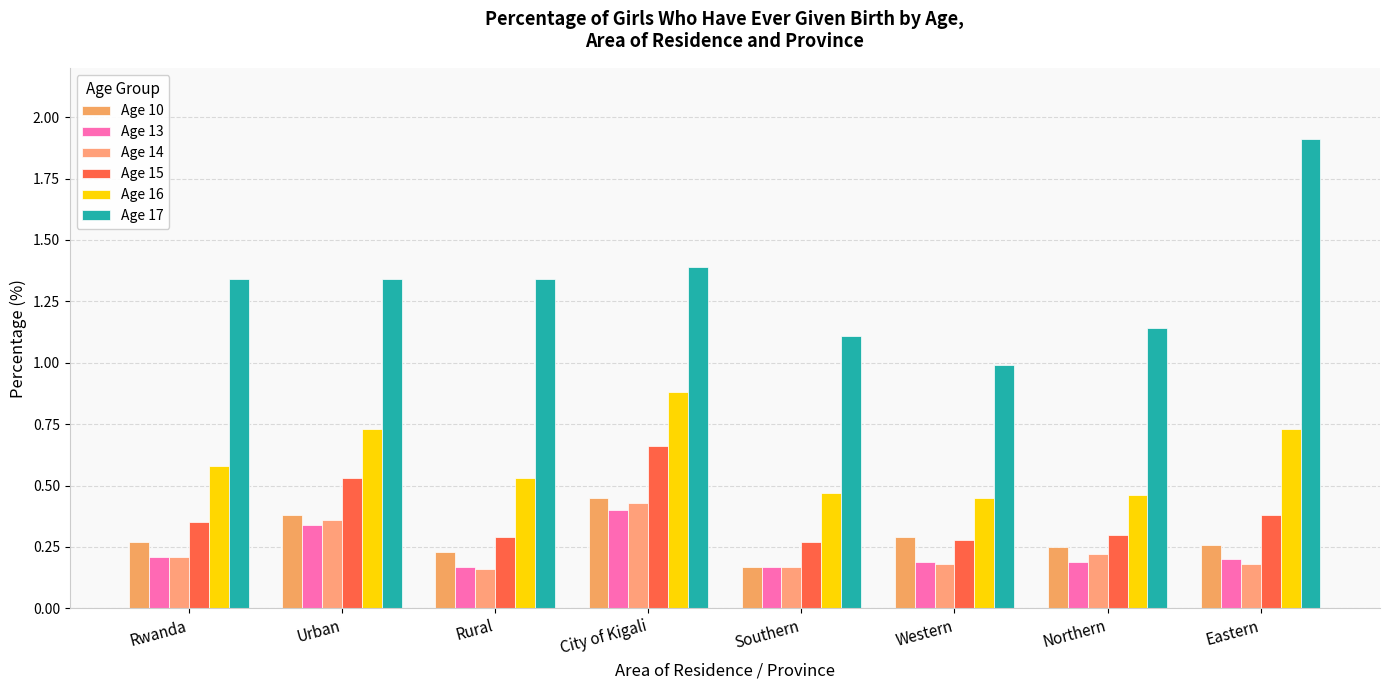

What is the minimum value for Age 17?

1.0